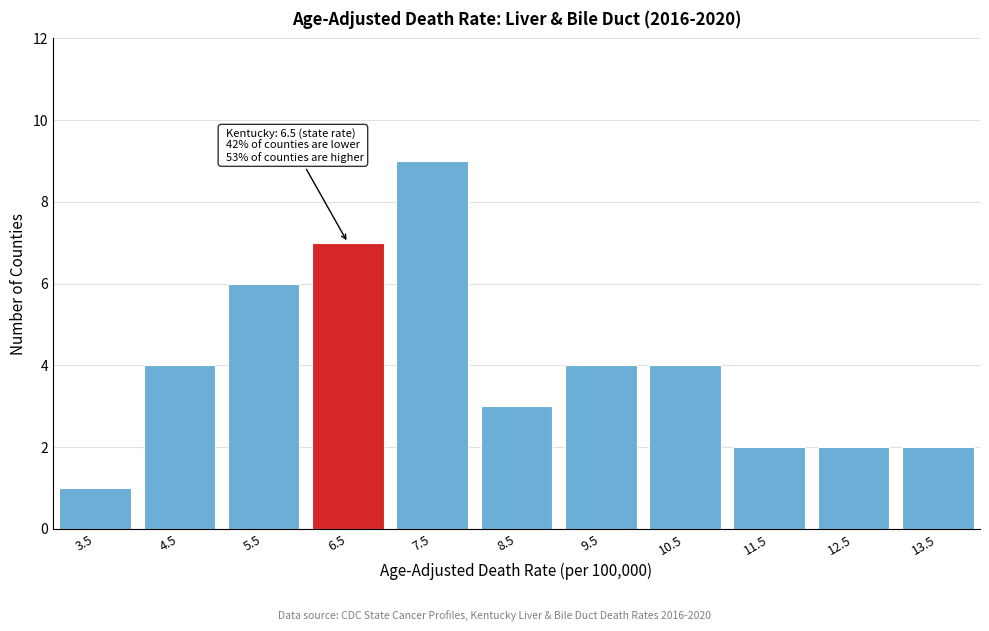

Reading left to right, transcribe all the data shown in this chart.

3.5=1	4.5=4	5.5=6	6.5=7	7.5=9	8.5=3	9.5=4	10.5=4	11.5=2	12.5=2	13.5=2